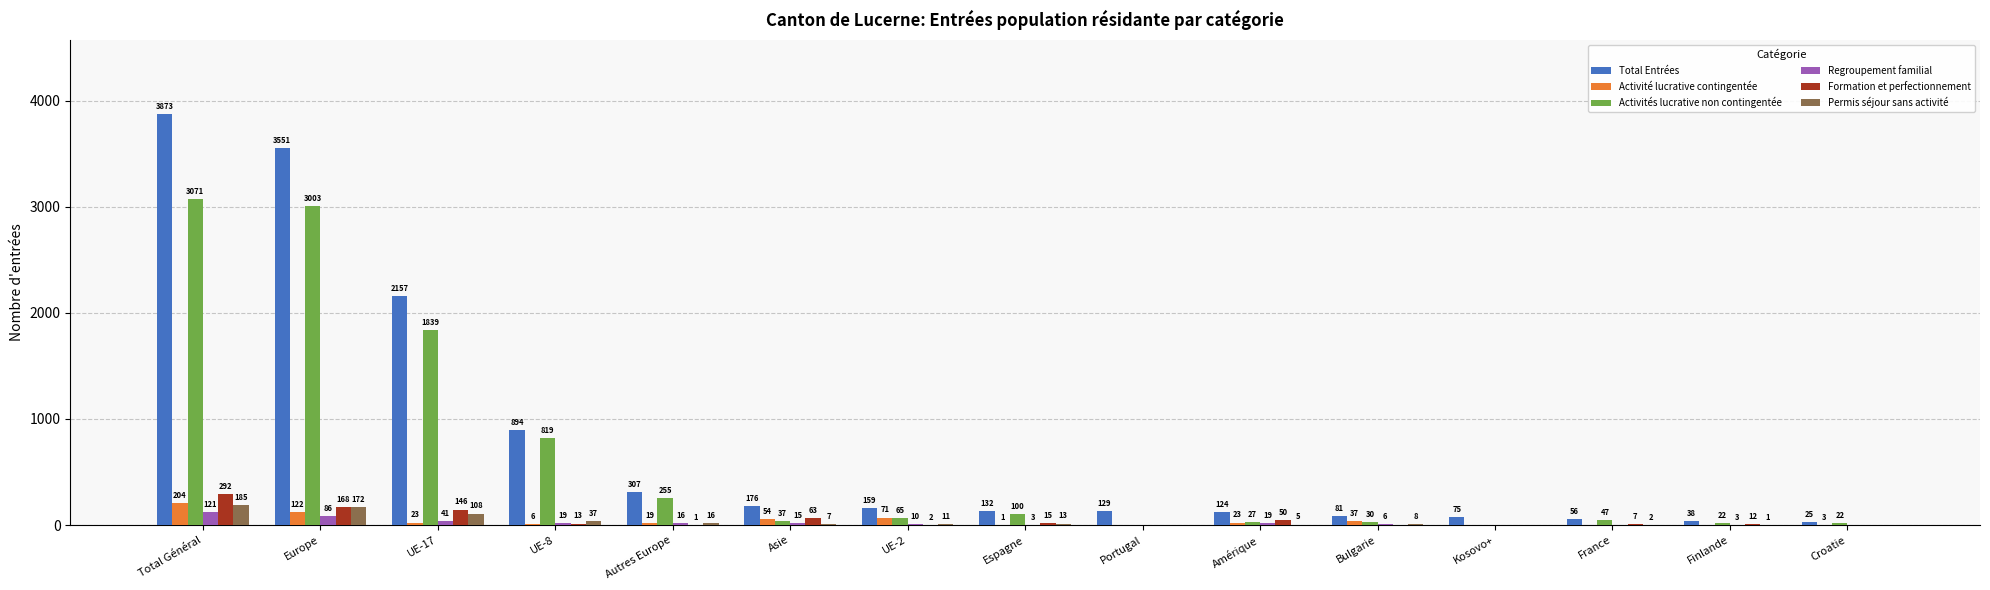

Which series has the widest spread of values?

Total Entrées